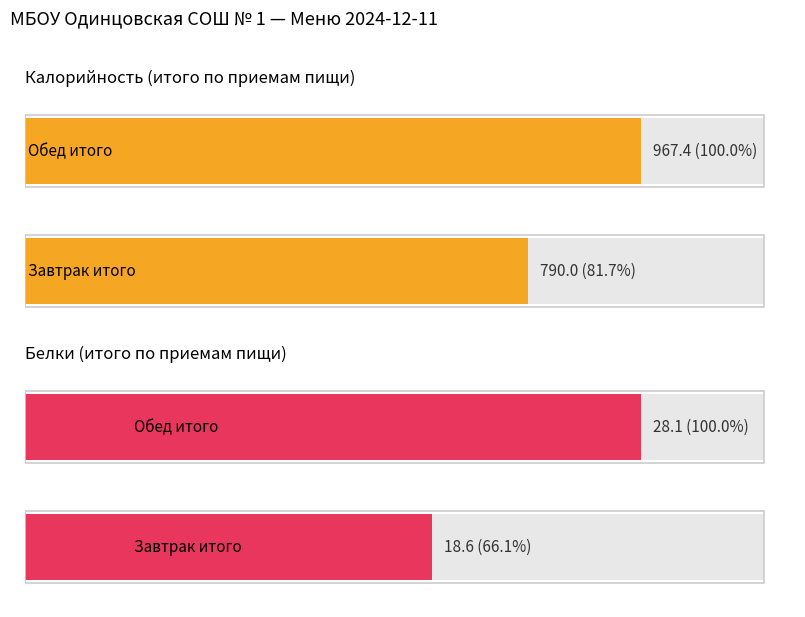

How many distinct data groups are displayed?

2